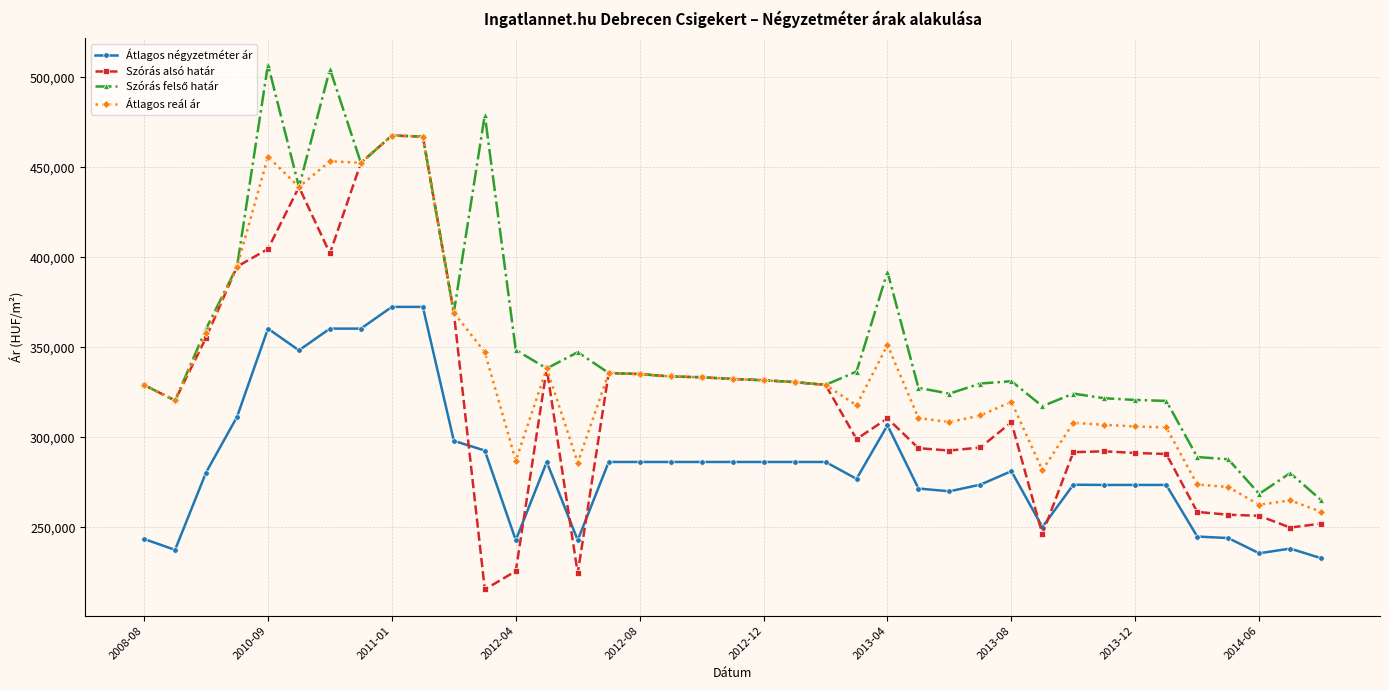

Which series ends up on top after the final intersection of Átlagos négyzetméter ár and Szórás alsó határ?

Szórás alsó határ